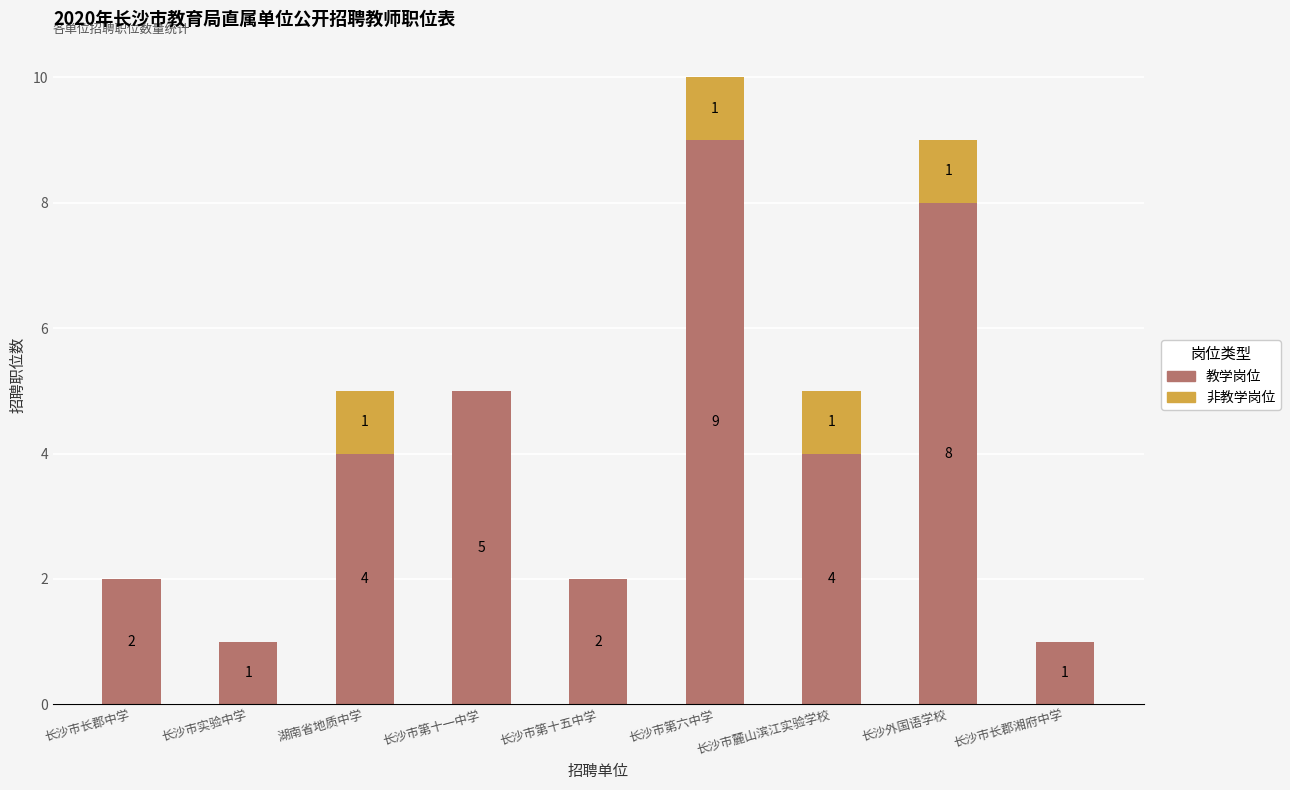

What is the highest value of the 教学岗位 series?

9